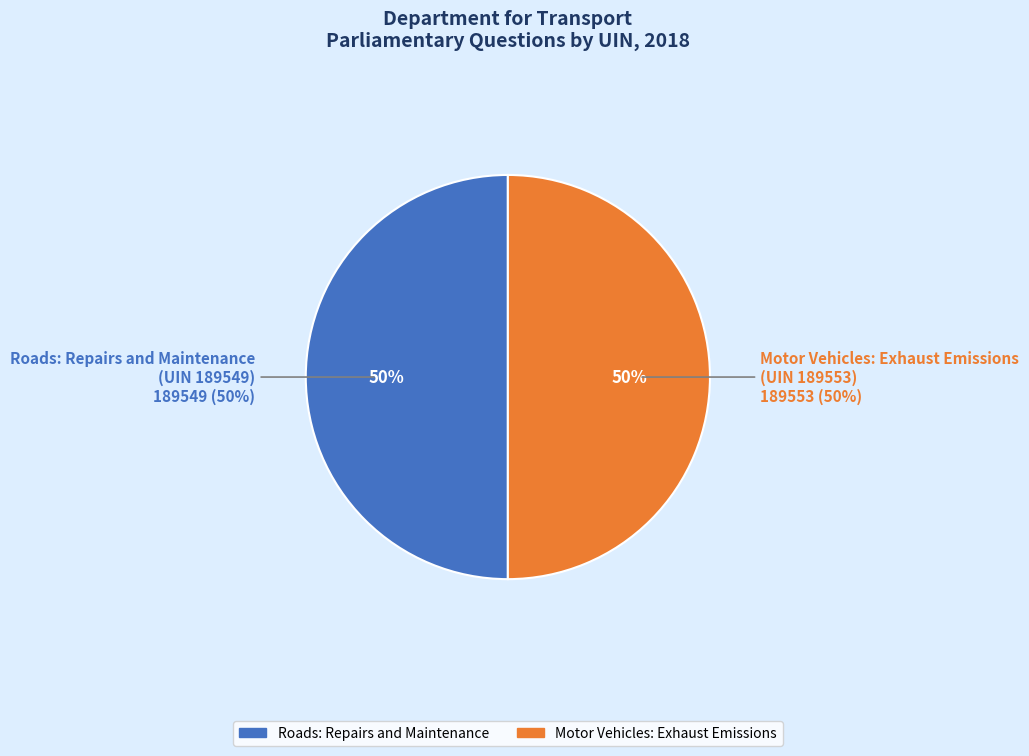

Is it true that Roads: Repairs and Maintenance
(UIN 189549) is 44% of the pie?

False